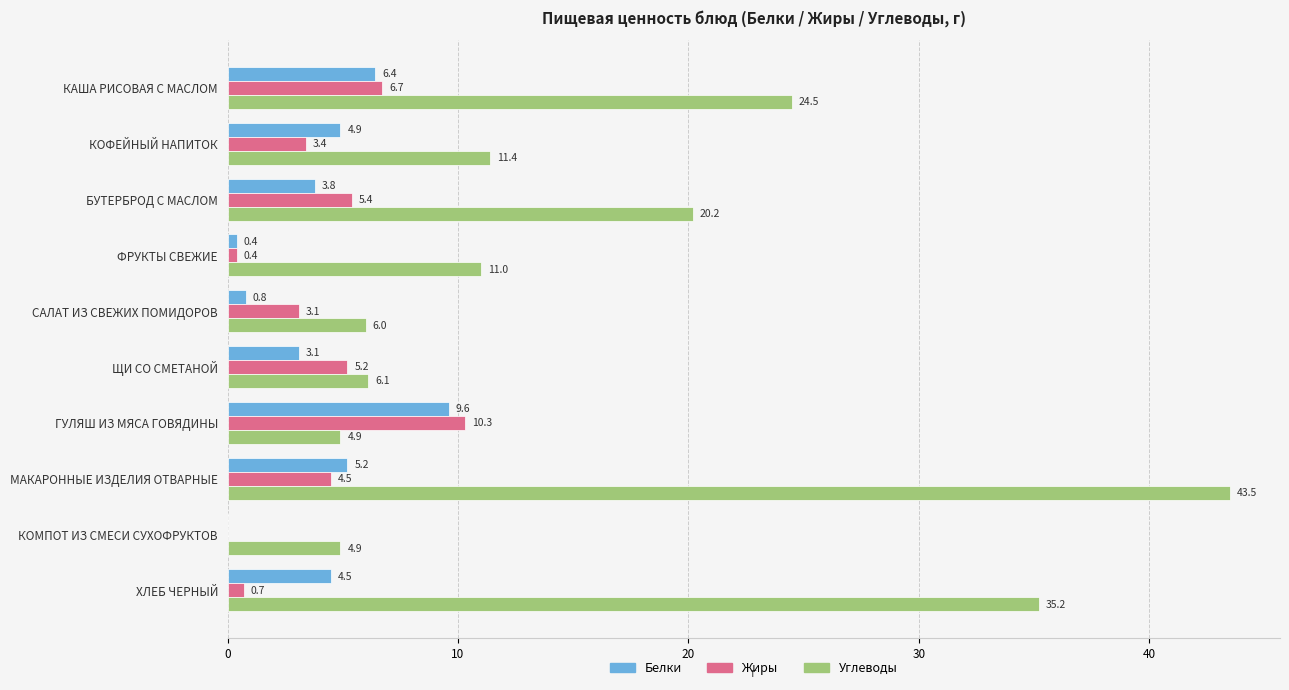

What is the approximate value of Жиры at КОФЕЙНЫЙ НАПИТОК?

3.4